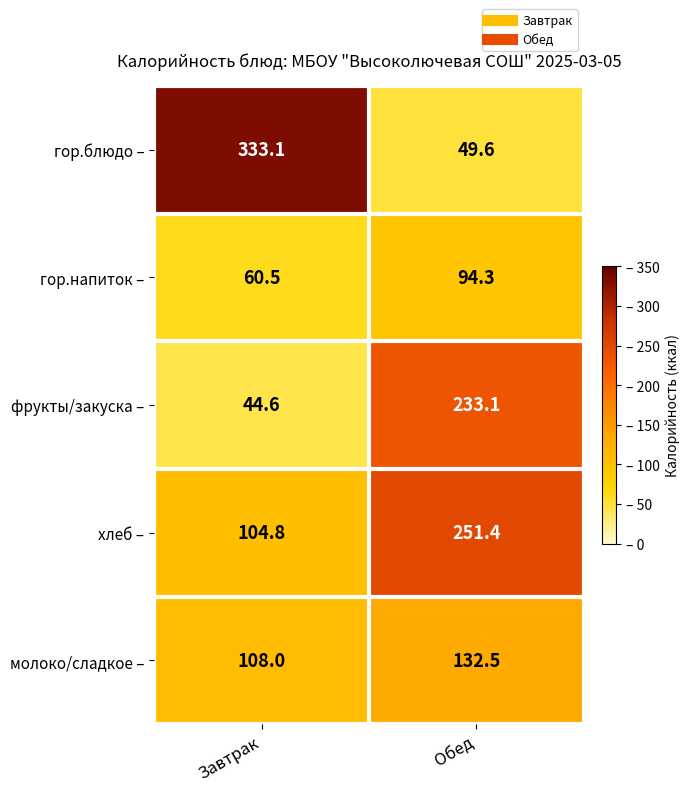

Where is гор.блюдо – nearest to the value 191?

Обед